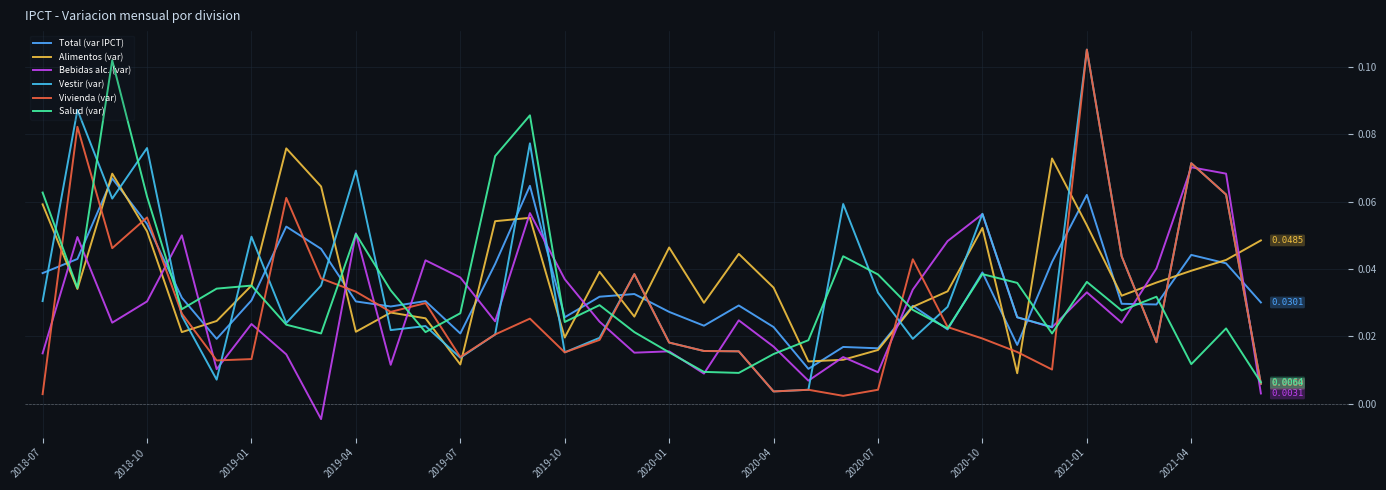

List the labels in order of Bebidas alc. (var) value, largest first.

33, 34, 14, 27, 2020-10, 2019-07, 2018-10, 26, 2021-04, 32, 12, 15, 25, 30, 2019-04, 28, 20, 13, 16, 2019-01, 31, 2020-01, 29, 21, 18, 17, 2018-07, 2020-04, 23, 2021-01, 2019-10, 24, 19, 22, 35, 2020-07